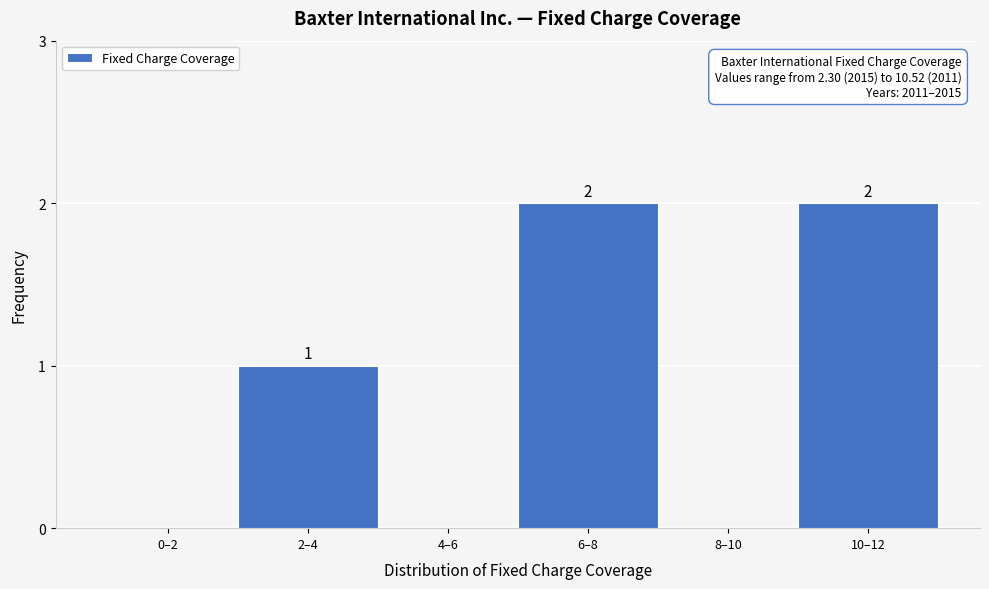

Reading left to right, what are all the values shown in this chart?

0–2=0	2–4=1	4–6=0	6–8=2	8–10=0	10–12=2